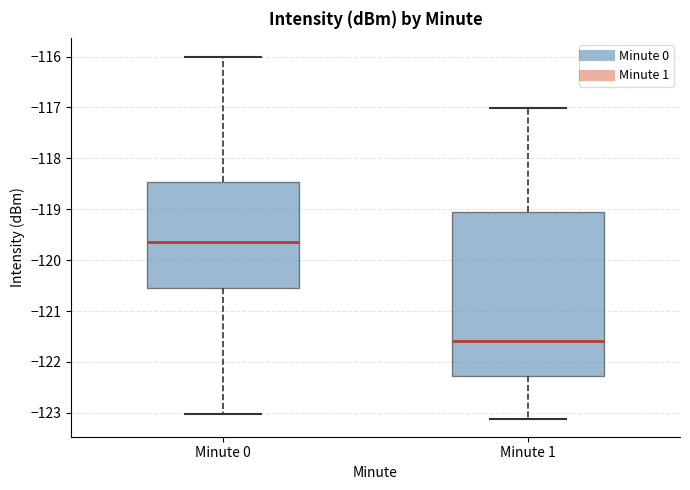

Where does the upper whisker of the box for Minute 0 end on the y-axis? The values are not printed on the chart, so give them approximately, as read against the axis.

-116.0